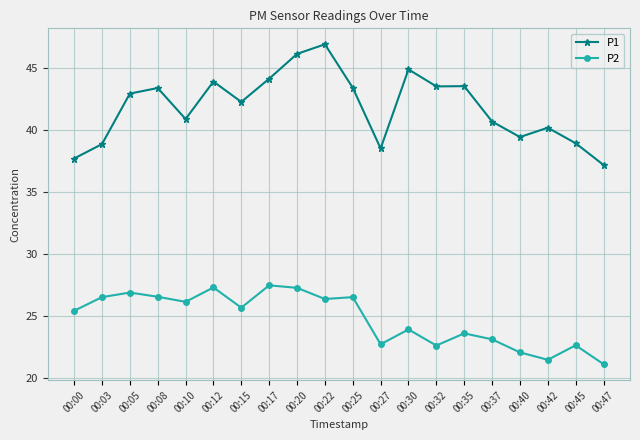

Count the number of categories in the chart.

20